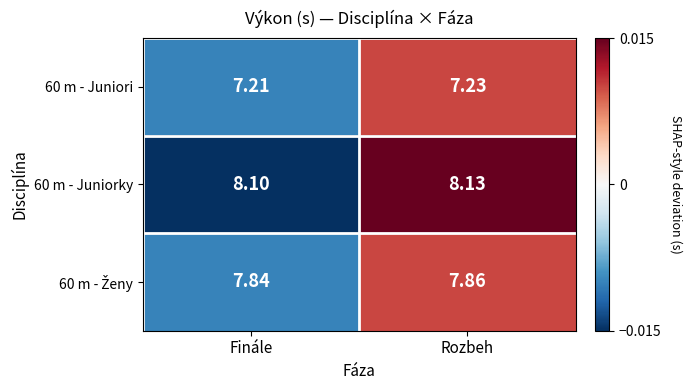

Which category has the lowest value across all series?

Finále